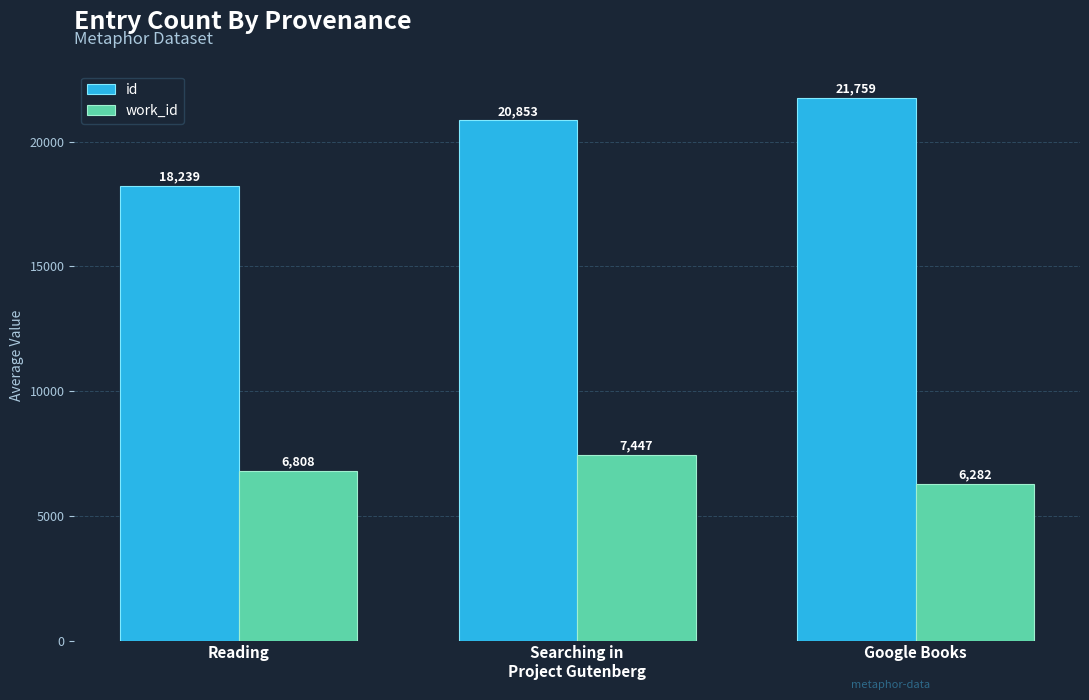

What are all the series names shown in the legend?

id, work_id